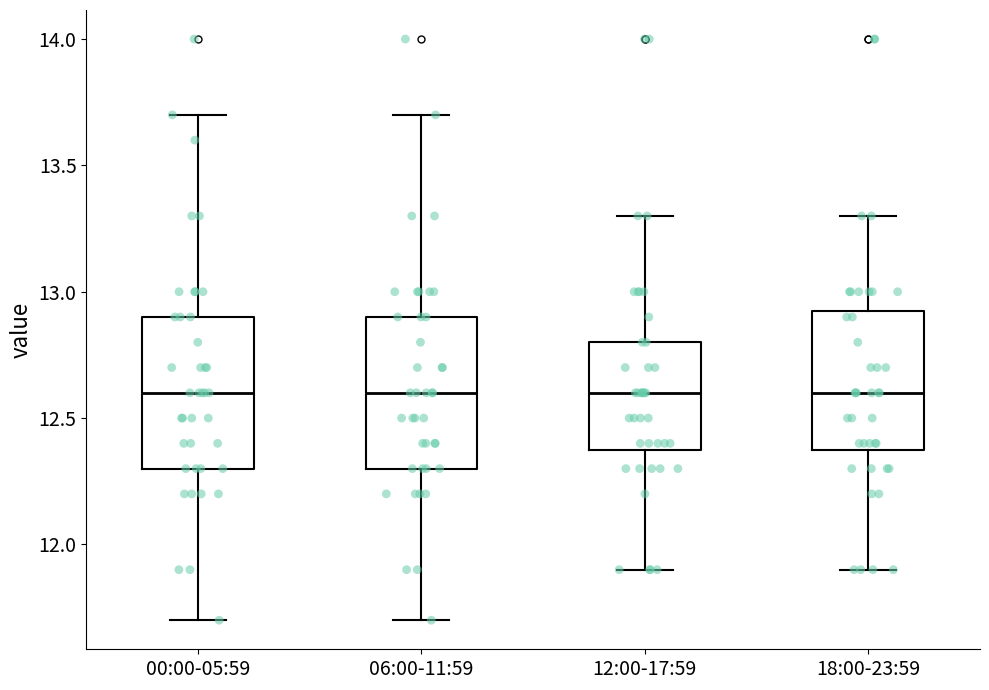

Where does the upper whisker of the box for 12:00-17:59 end on the y-axis? The values are not printed on the chart, so give them approximately, as read against the axis.

13.30